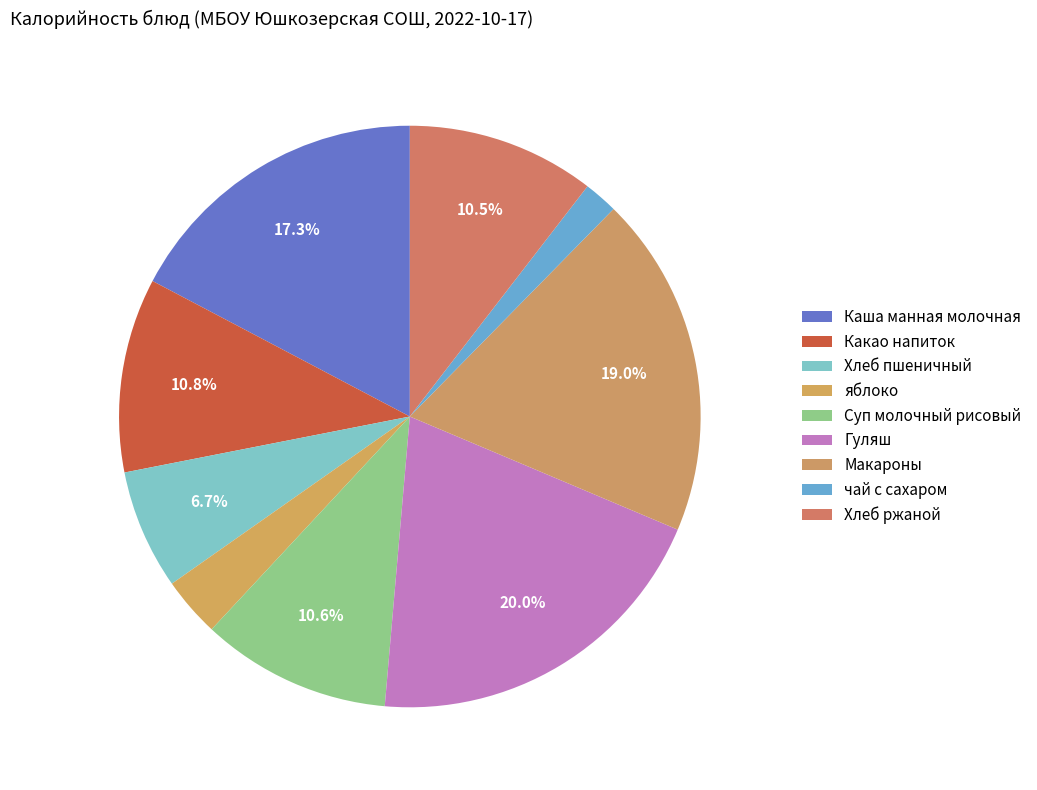

How many segments does this pie chart have?

9